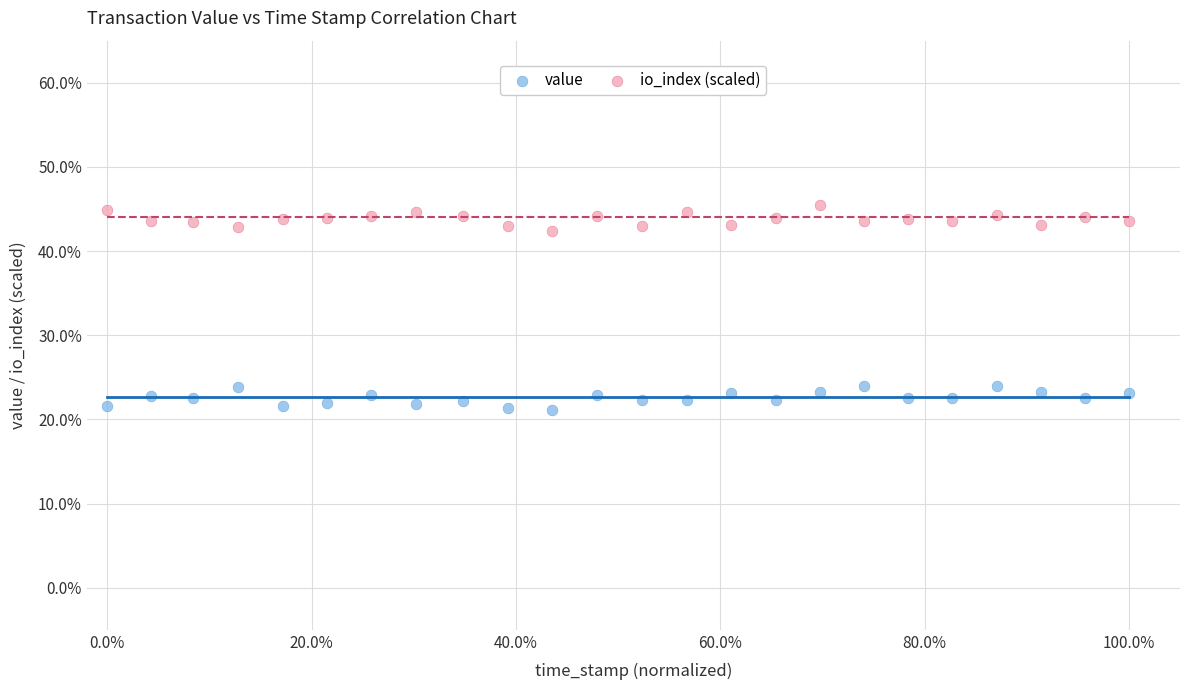

What are all the series names shown in the legend?

value, io_index (scaled)